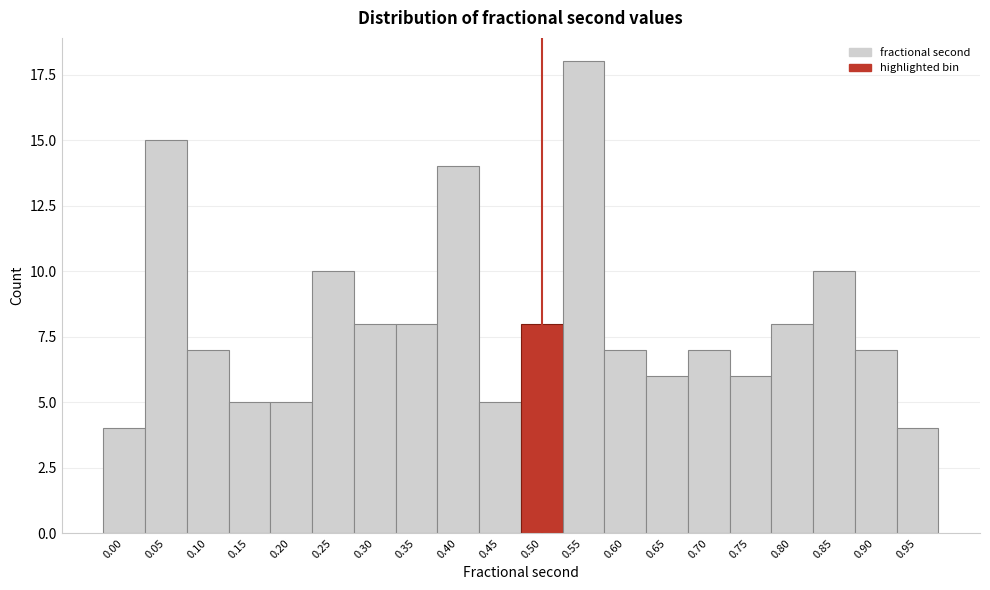

Reading left to right, what are all the values shown in this chart?

4	15	7	5	5	10	8	8	14	5	8	18	7	6	7	6	8	10	7	4